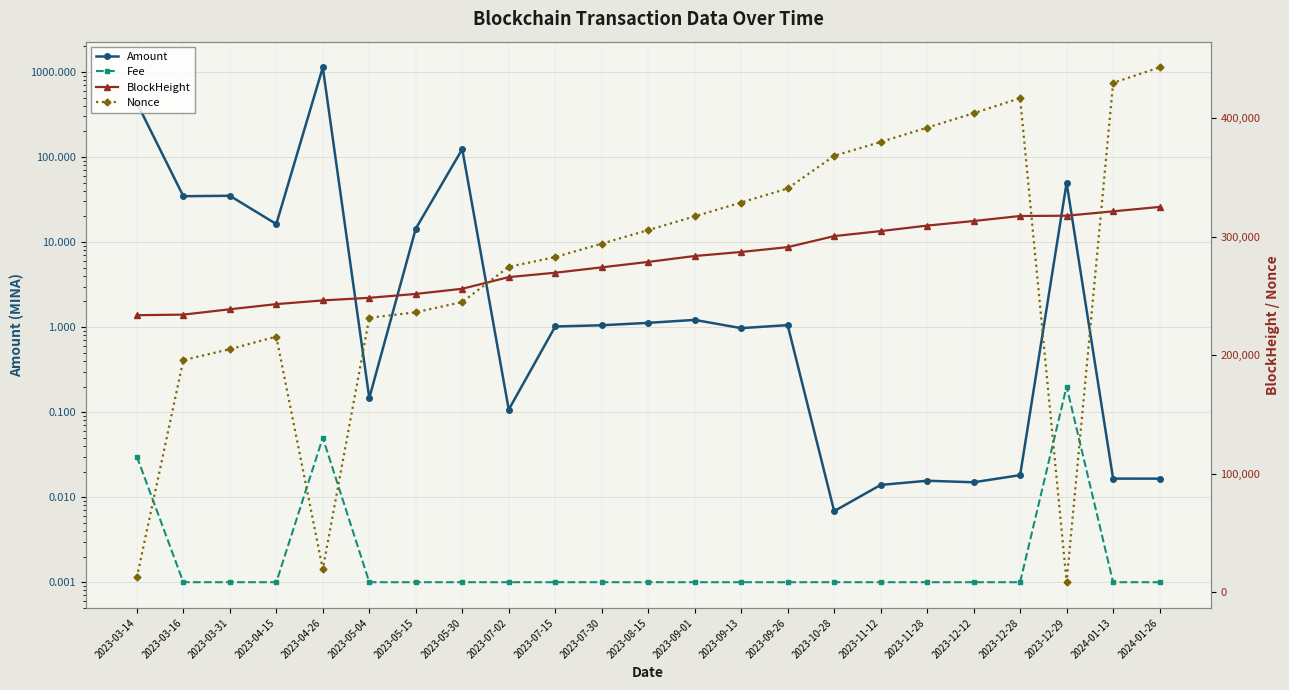

Which has a higher value, 2024-01-13 or 2023-05-15?

2023-05-15